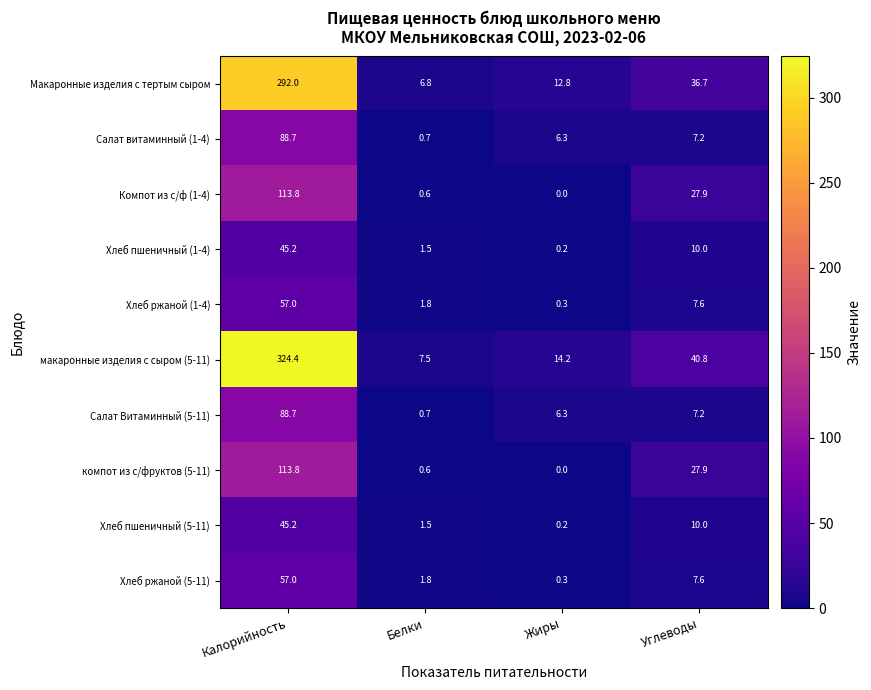

Which series has the largest total across all categories?

макаронные изделия с сыром (5-11)